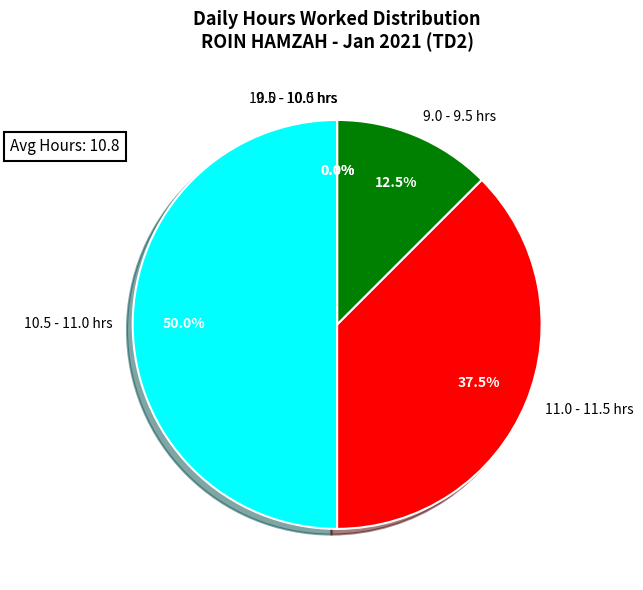

Which slice is the smallest?

10